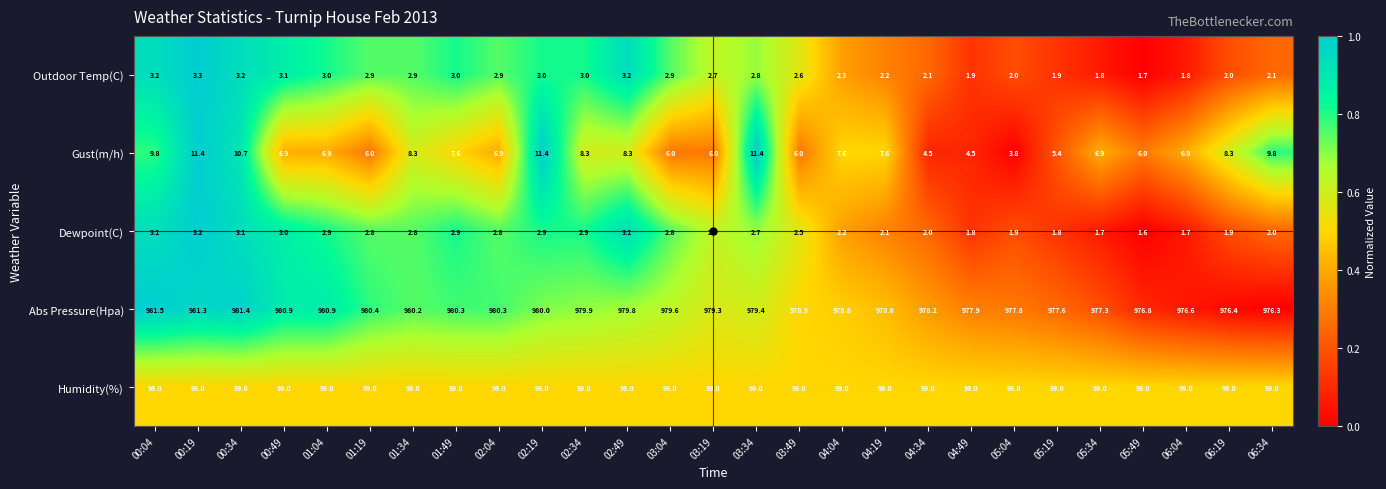

List the series in order of their peak value, lowest first.

Dewpoint(C), Outdoor Temp(C), Gust(m/h), Humidity(%), Abs Pressure(Hpa)